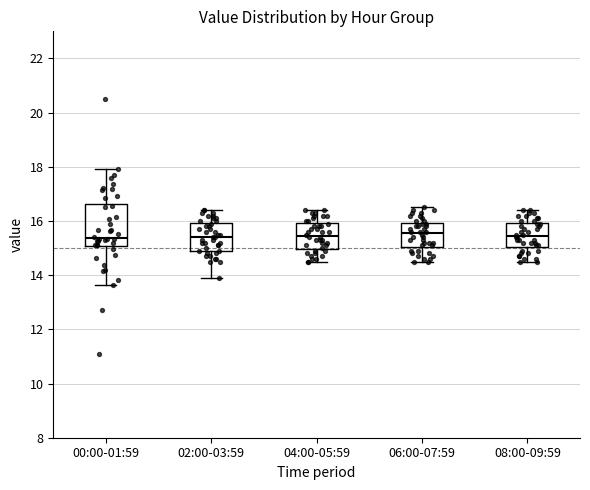

Reading left to right, read every box against the y-axis: the position of its median line, the range the box covers, and the ends of its whiskers. The values are not printed on the chart, so give them approximately, as read against the axis.

00:00-01:59: median 15.4, box 15.0 to 16.6, whiskers 13.6 to 18.0
02:00-03:59: median 15.4, box 15.0 to 16.0, whiskers 14.0 to 16.4
04:00-05:59: median 15.4, box 15.0 to 16.0, whiskers 14.6 to 16.4
06:00-07:59: median 15.6, box 15.0 to 16.0, whiskers 14.6 to 16.6
08:00-09:59: median 15.4, box 15.0 to 16.0, whiskers 14.6 to 16.4